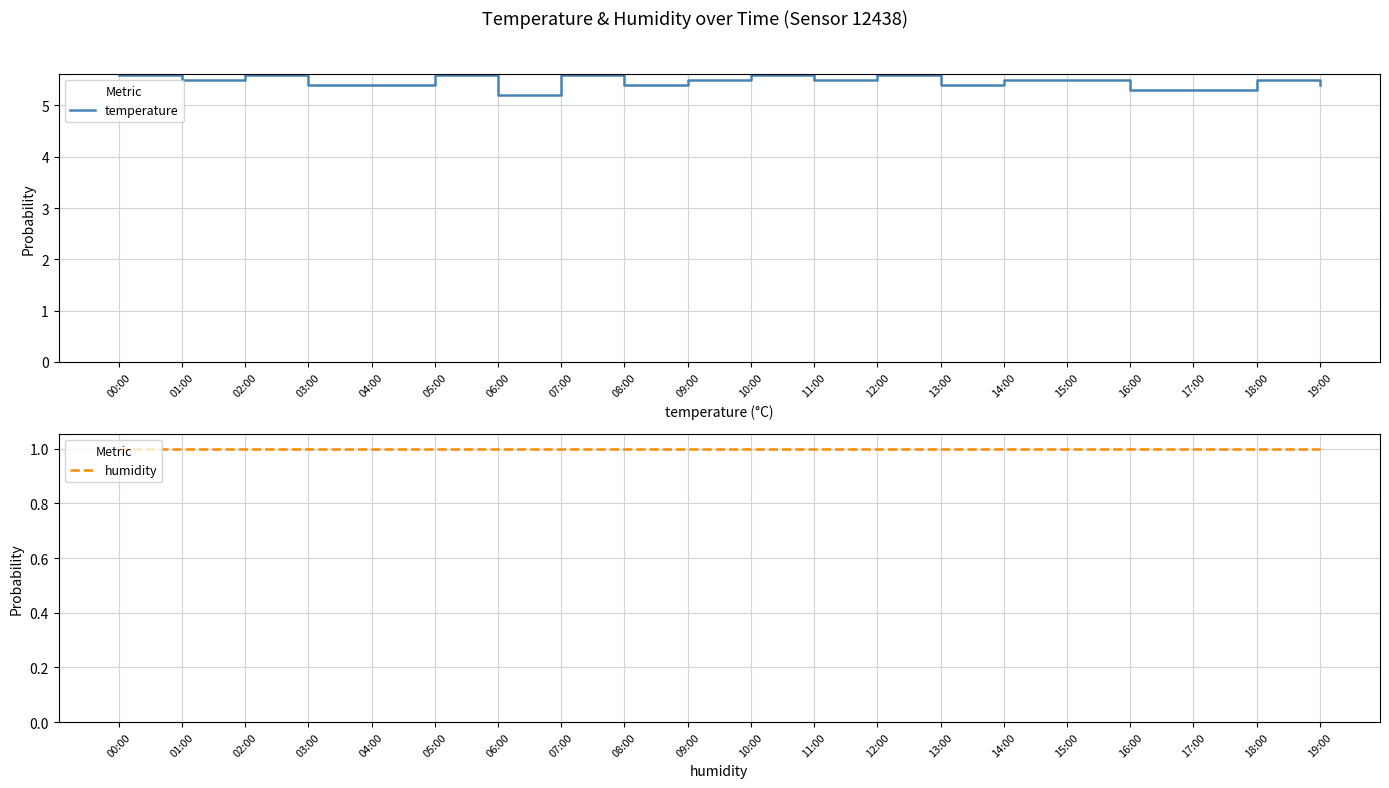

True or false: humidity and temperature intersect in this chart.

False